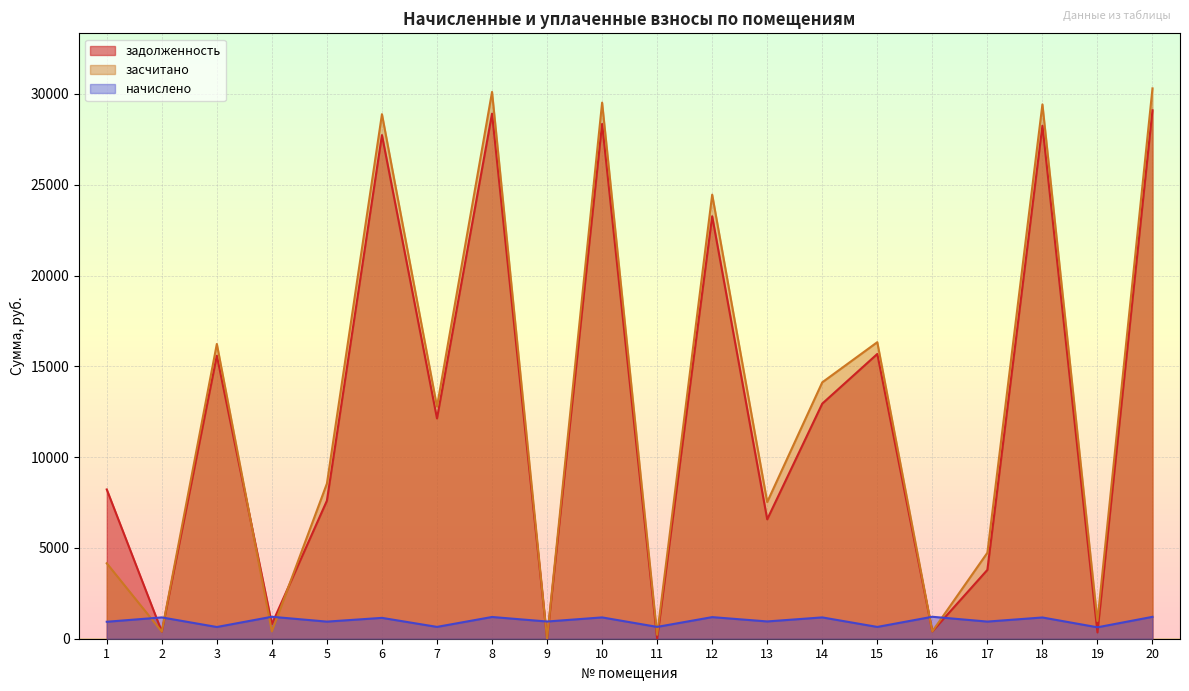

Between 13 and 17, which series saw the biggest shift?

засчитано